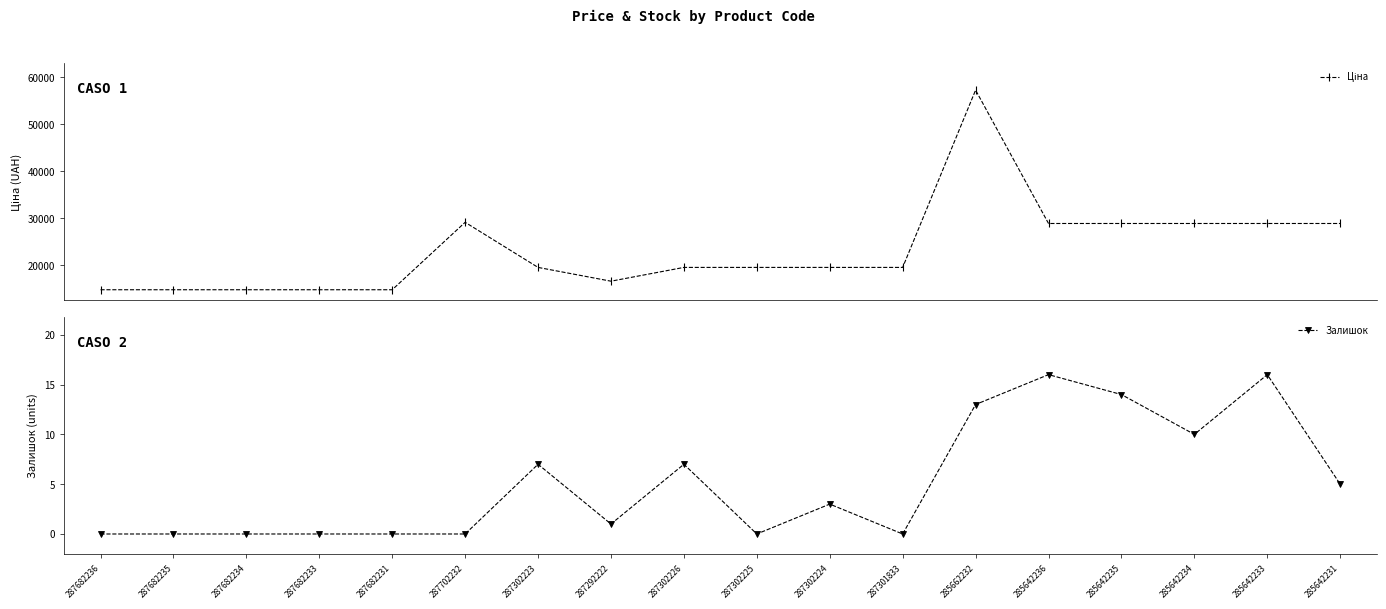

How many values in Залишок are above zero?

10